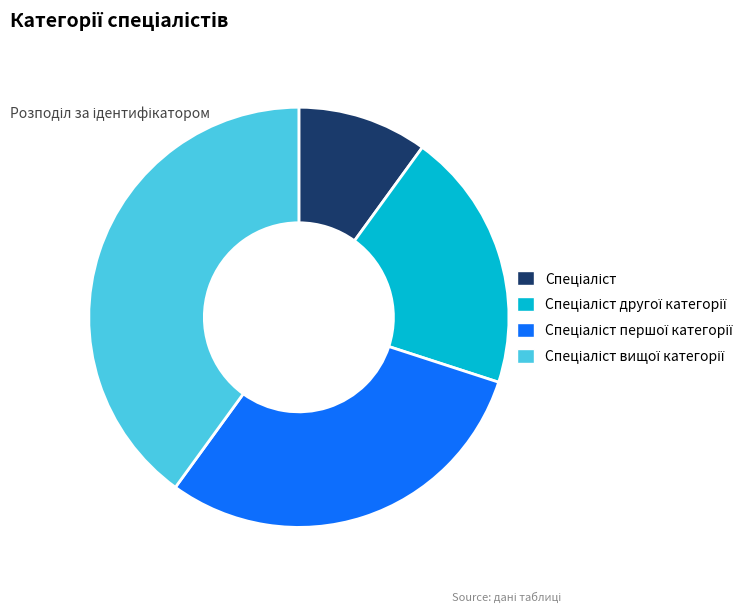

Is there any slice that represents more than half of the pie?

No